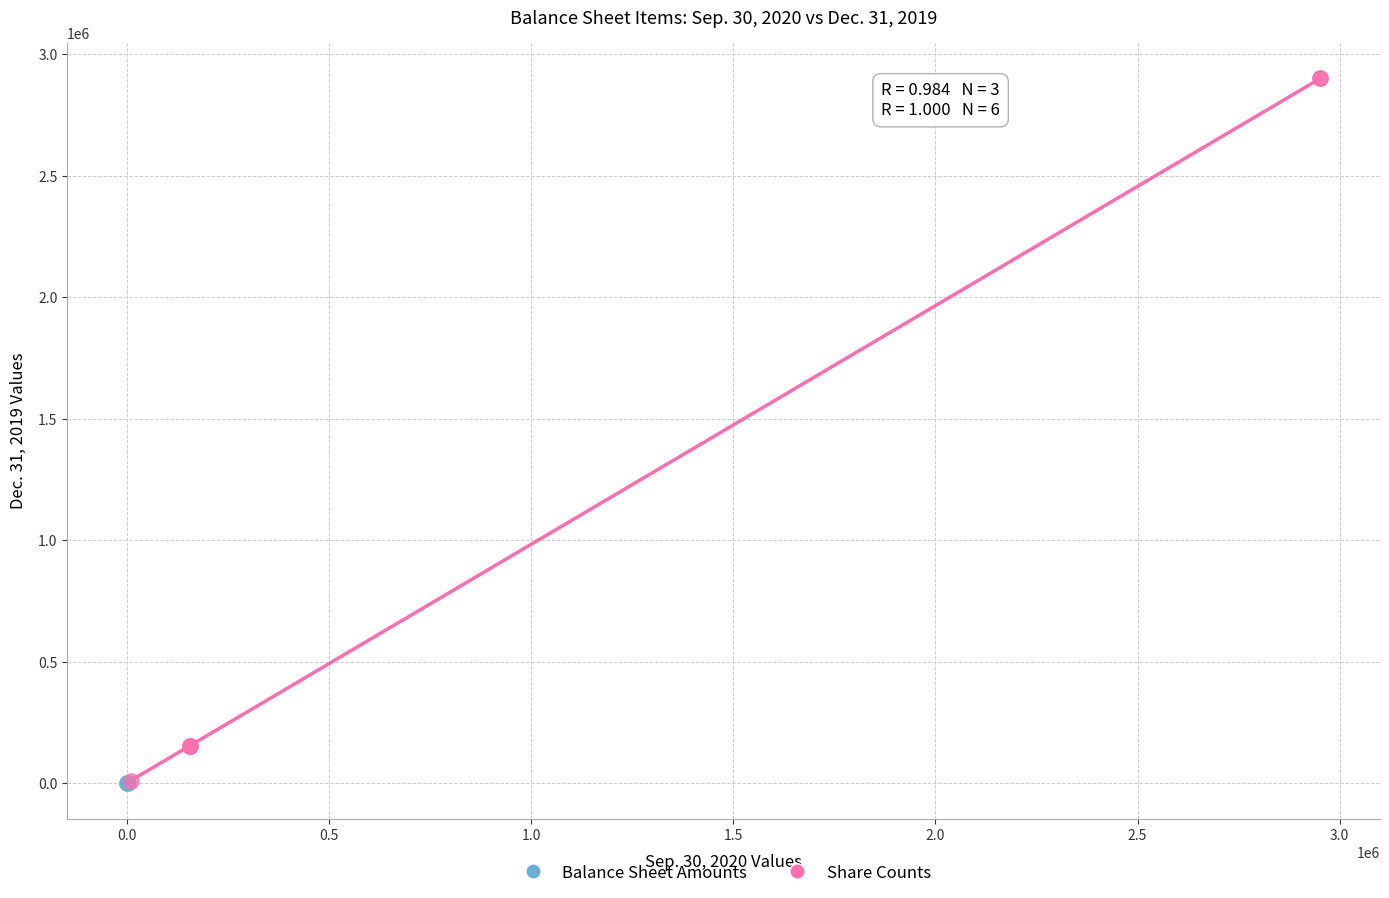

Which series has the largest Y range (max minus min)?

Share Counts